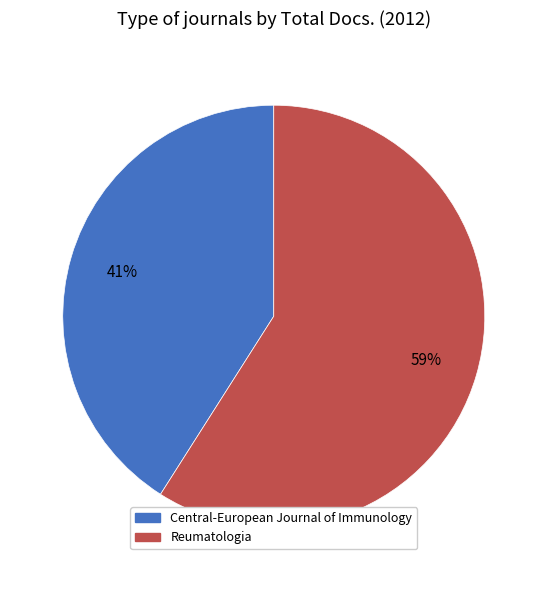

Is there any slice that represents more than half of the pie?

Yes